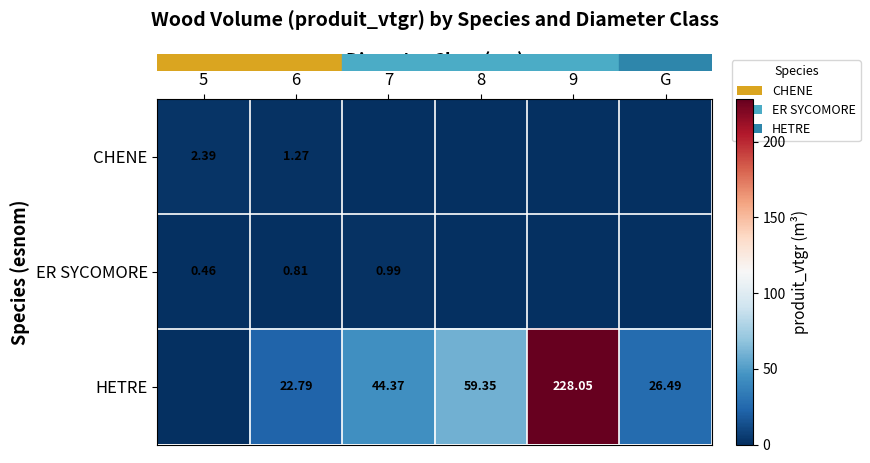

Between G and 5, which is larger?

5